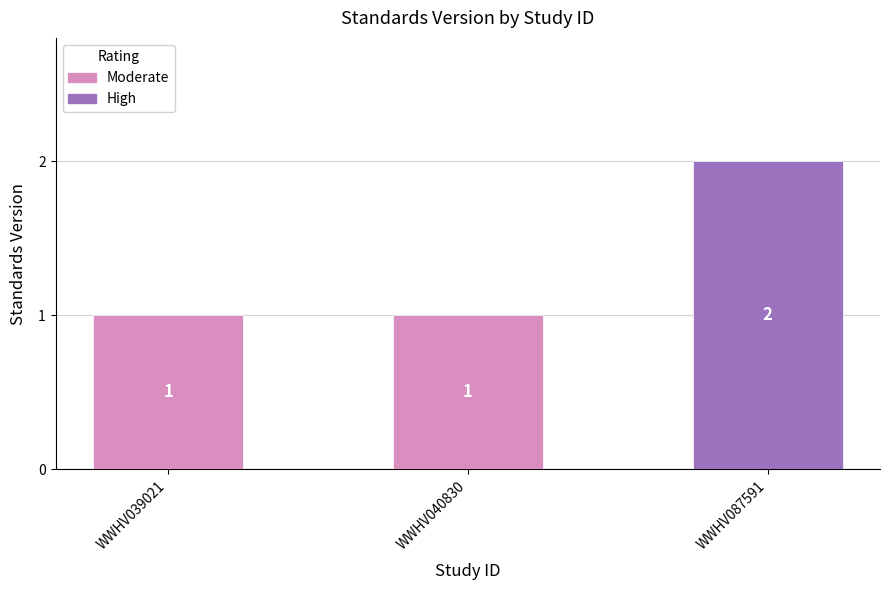

Are the bars horizontal?

No